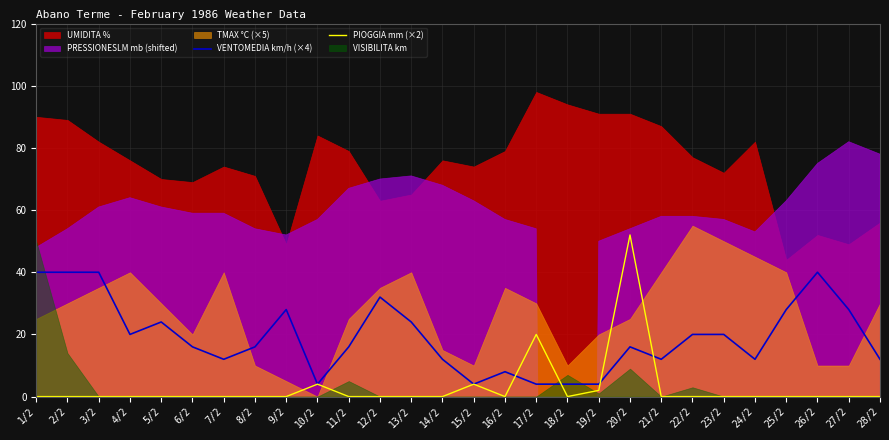

What is the difference between the maximum and minimum values in the VENTOMEDIA km/h (×4) series?

36